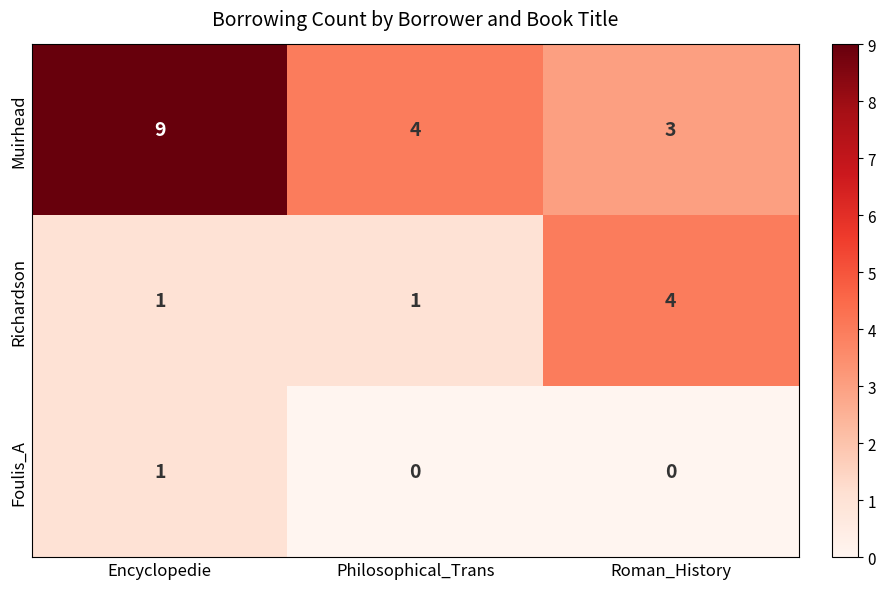

Which series has the largest total across all categories?

Muirhead